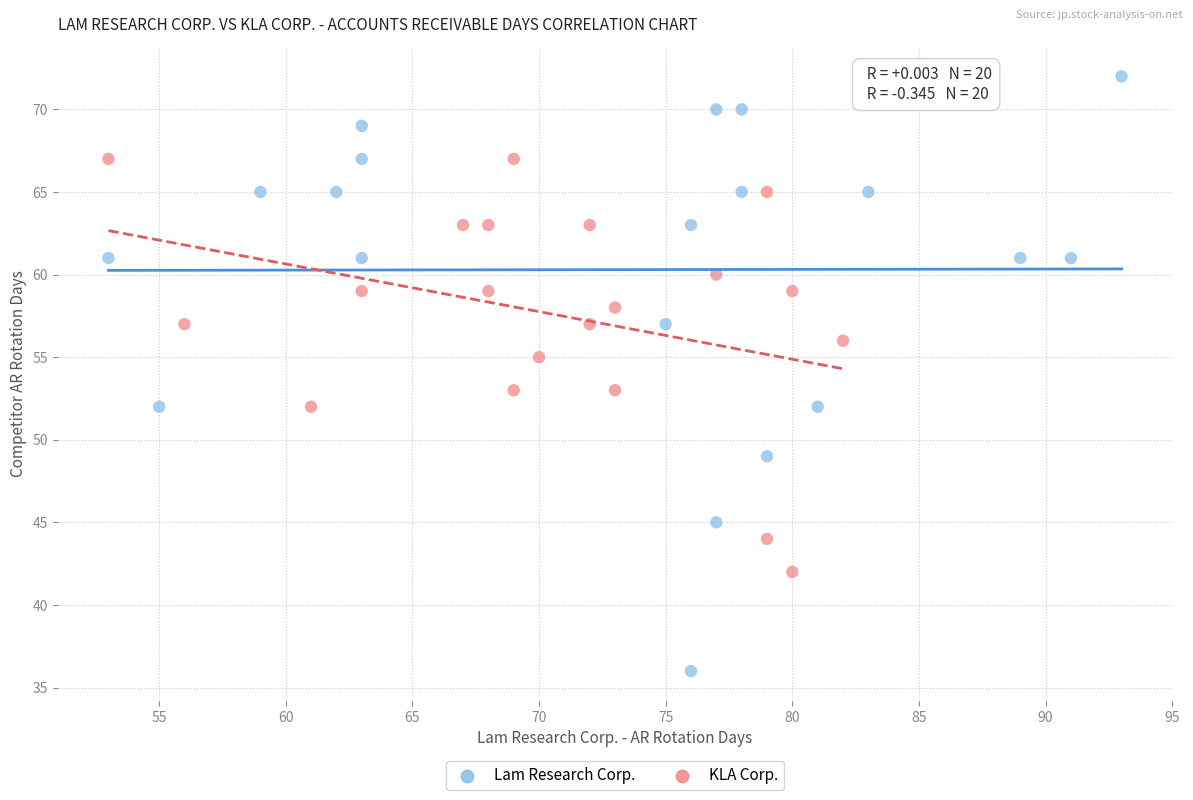

Which series contains the highest Y value?

Lam Research Corp.